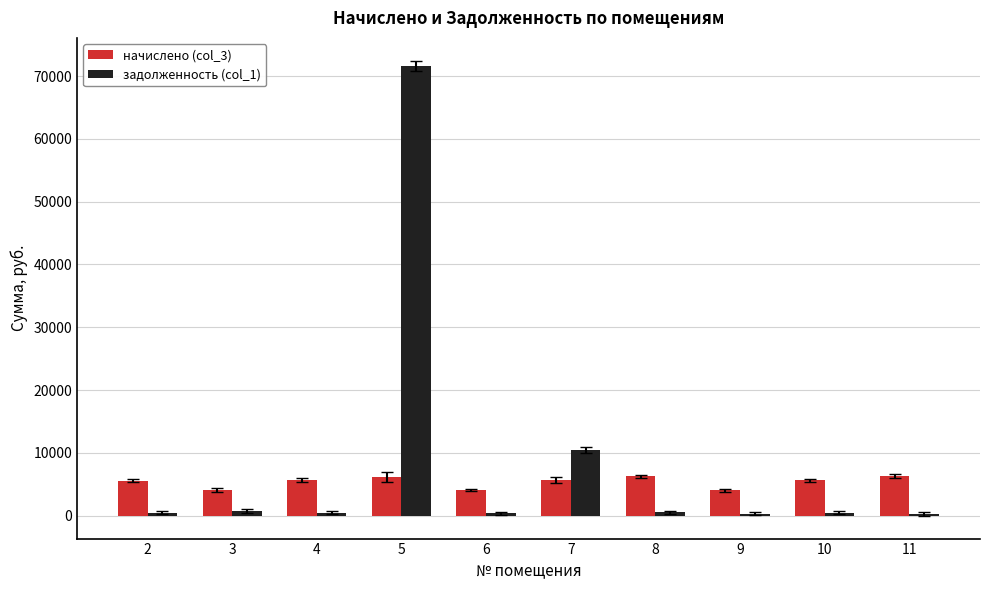

How many bars are there in each group?

2